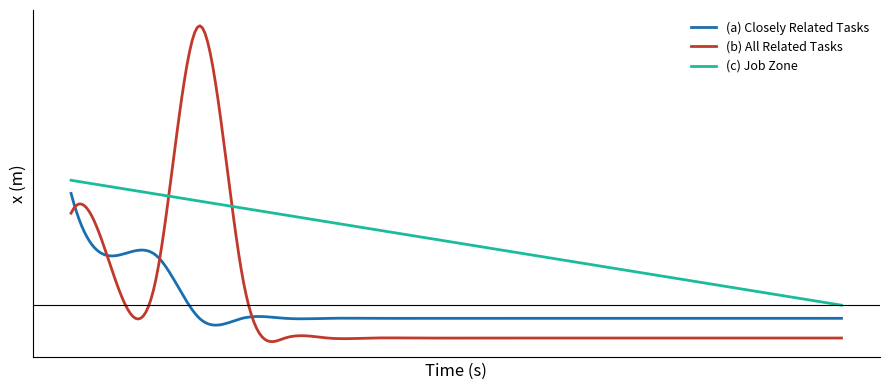

Rank the series by their maximum value, from lowest to highest.

(a) Closely Related Tasks, (c) Job Zone, (b) All Related Tasks